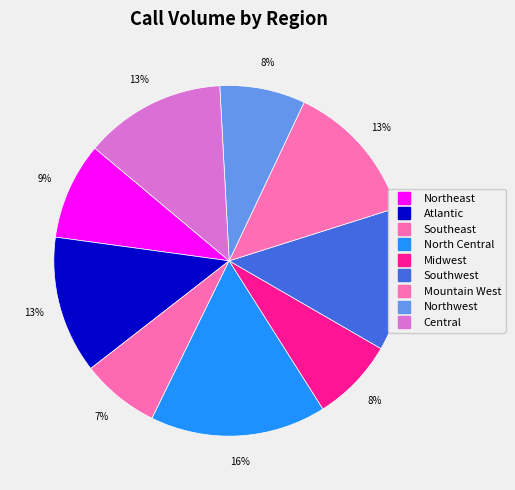

Is the sum of Atlantic and Mountain West greater than half?

No